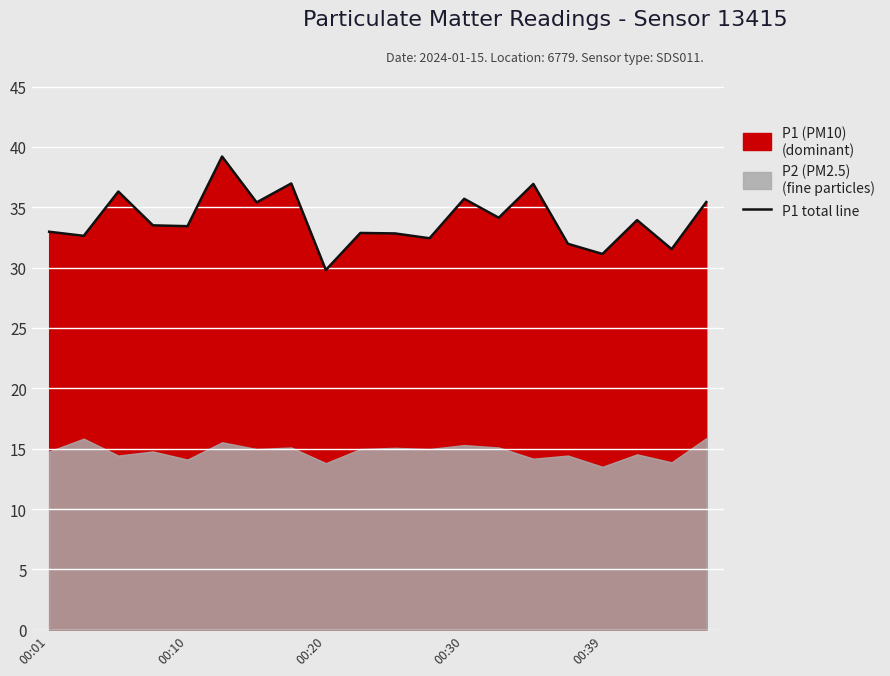

What is the value of the 18th point from the left?

33.9